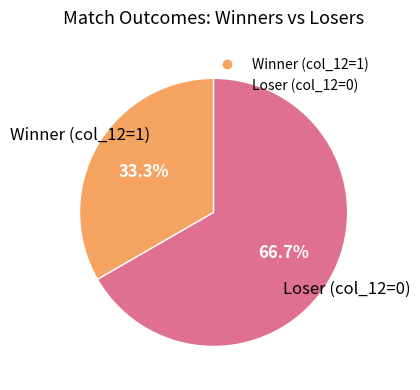

Does any single category account for the majority?

Yes